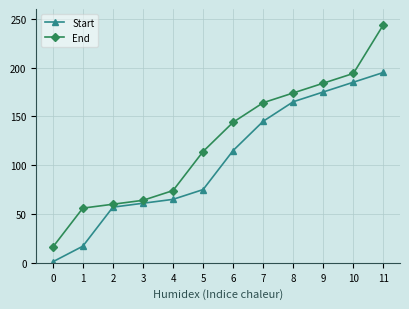

How many series are shown in this chart?

2